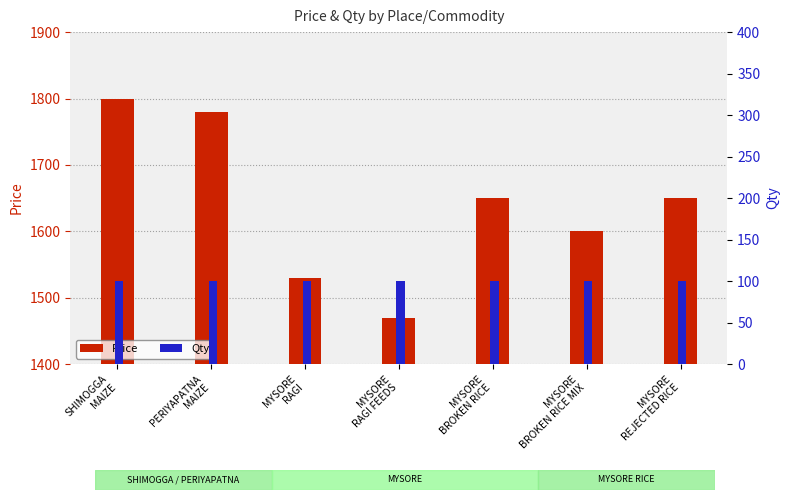

What is the sum of the Qty values at MYSORE
REJECTED RICE and MYSORE
BROKEN RICE MIX?

200